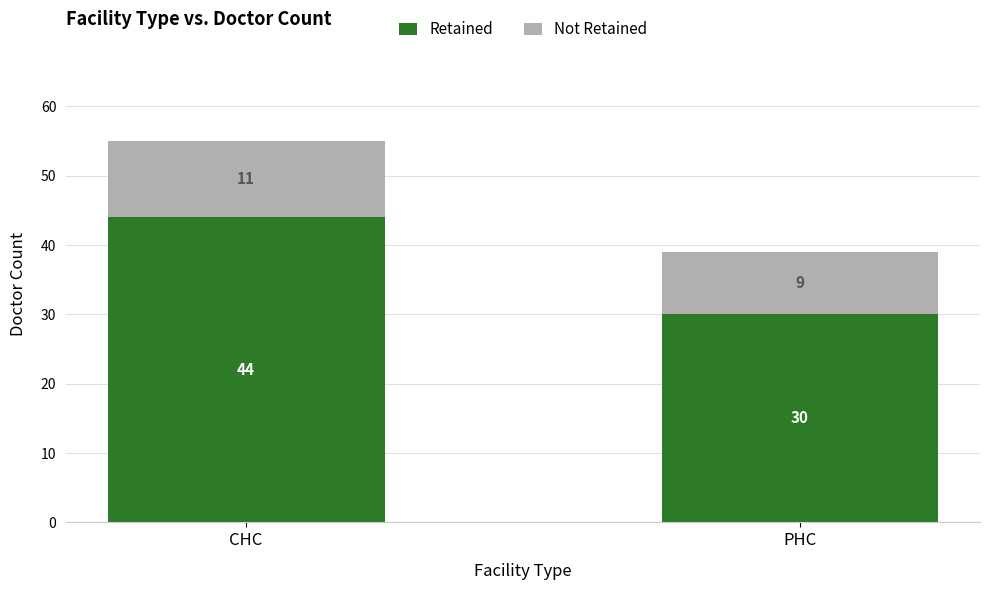

At which category is the sum across all series the highest?

CHC